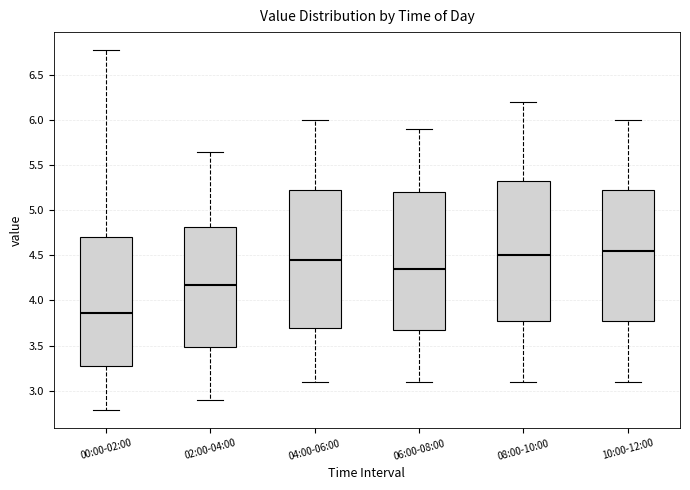

Reading left to right, read every box against the y-axis: the position of its median line, the range the box covers, and the ends of its whiskers. The values are not printed on the chart, so give them approximately, as read against the axis.

00:00-02:00: median 3.85, box 3.30 to 4.70, whiskers 2.80 to 6.80
02:00-04:00: median 4.20, box 3.50 to 4.80, whiskers 2.90 to 5.65
04:00-06:00: median 4.45, box 3.70 to 5.25, whiskers 3.10 to 6.00
06:00-08:00: median 4.35, box 3.70 to 5.20, whiskers 3.10 to 5.90
08:00-10:00: median 4.50, box 3.80 to 5.35, whiskers 3.10 to 6.20
10:00-12:00: median 4.55, box 3.80 to 5.25, whiskers 3.10 to 6.00